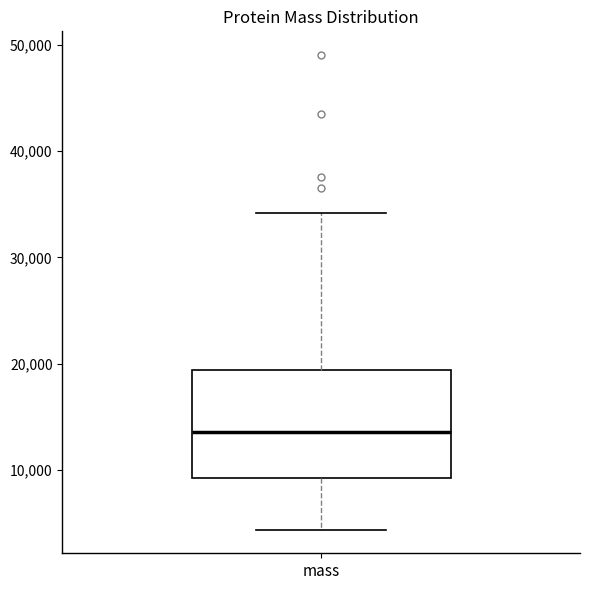

Read this box plot against the y-axis: the position of the median line, the range covered by the box, and the ends of both whiskers. The values are not printed on the chart, so give them approximately, as read against the axis.

median 14000, box 9000 to 19000, whiskers 4000 to 34000